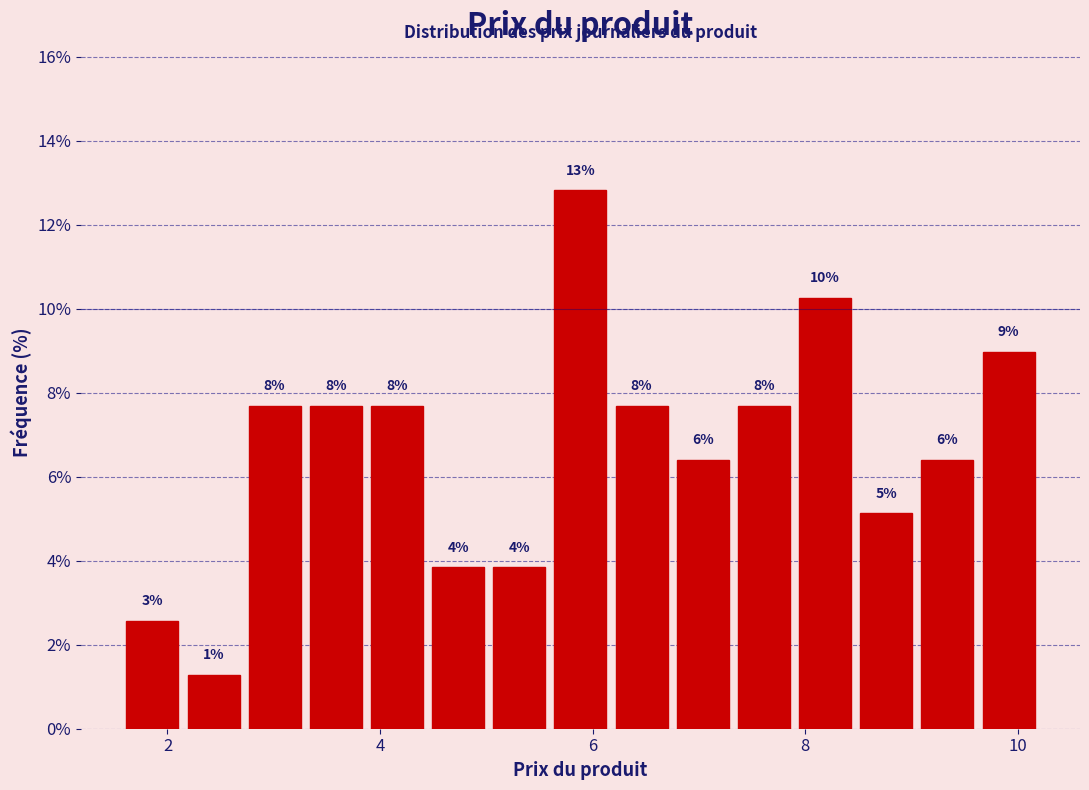

Around what value on the x-axis is the tallest bar? Give the approximate position of its centre, as read against the axis.

5.8